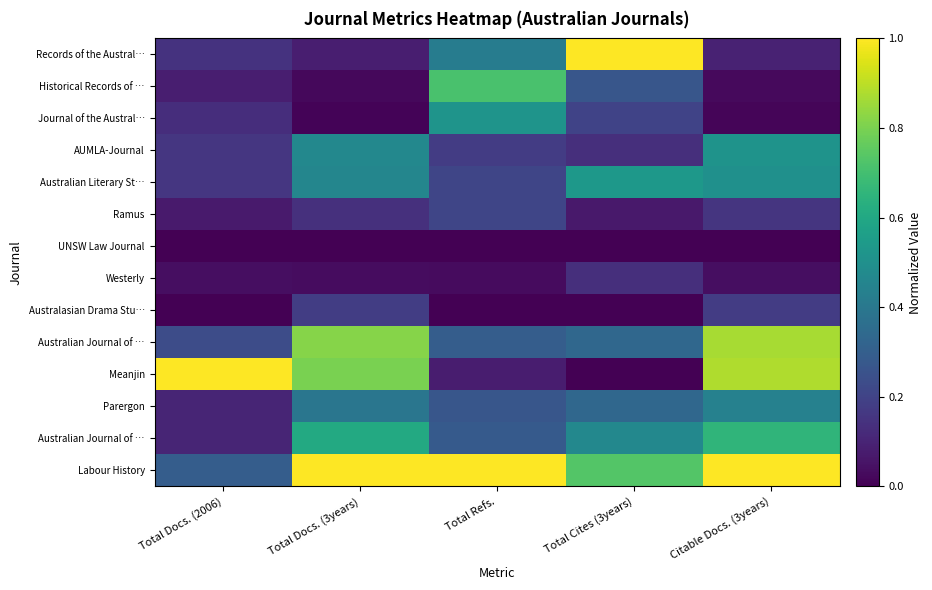

At which category does the chart reach its peak across all series?

Total Cites (3years)